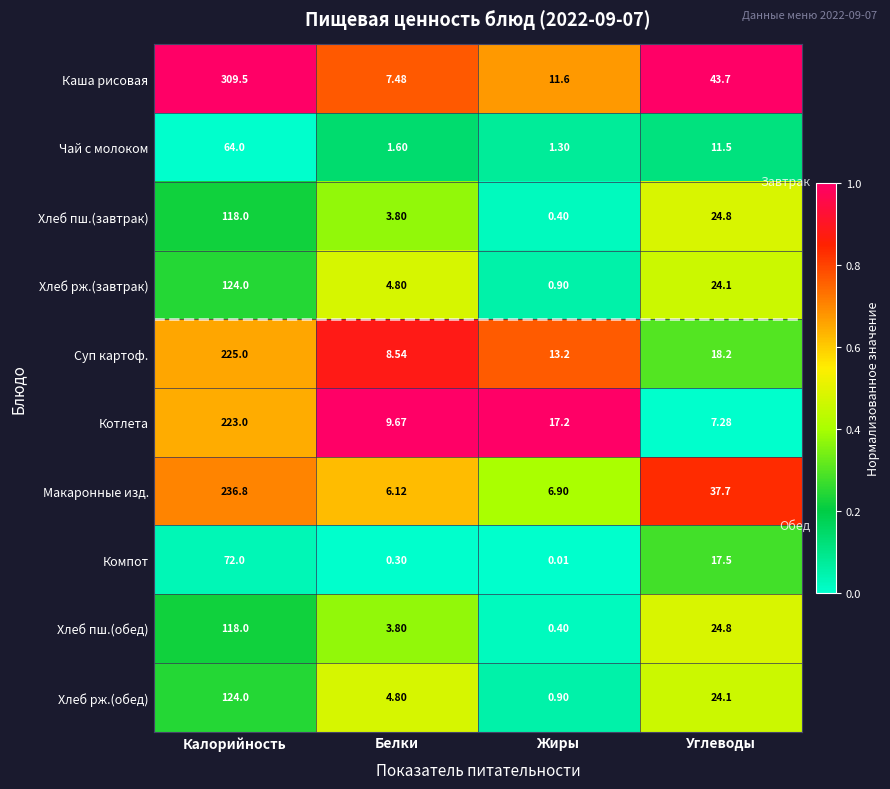

Rank the categories by Макаронные изд. value from lowest to highest.

Белки, Жиры, Углеводы, Калорийность